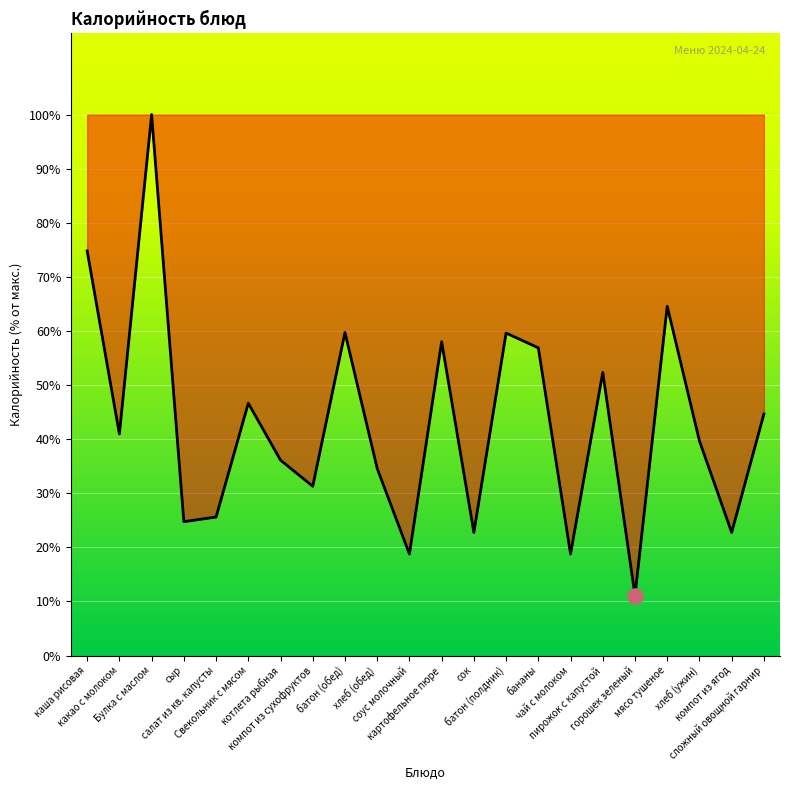

What is the change in value from какао с молоком to Свекольник с мясом?

+5.7